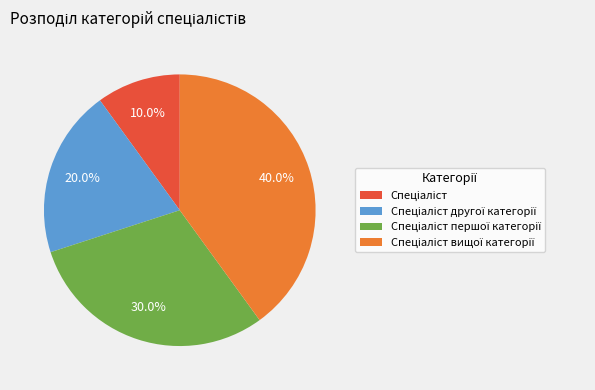

Is there a majority slice in this chart?

No